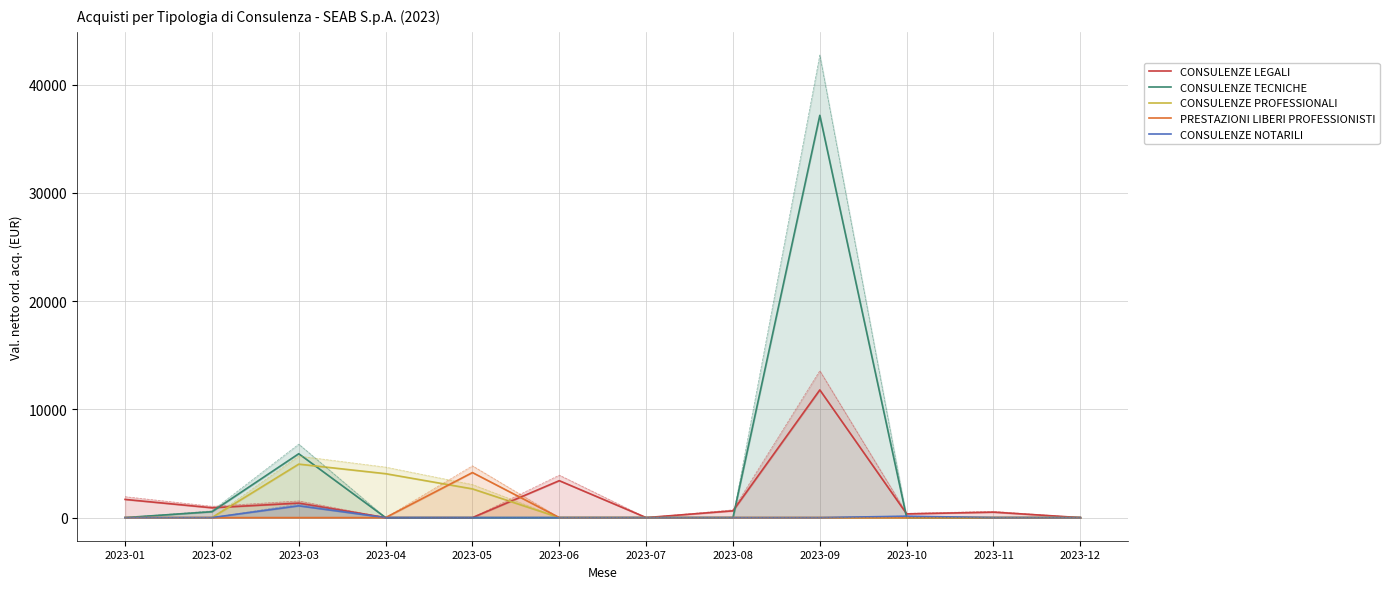

Which series ends up on top after the final intersection of CONSULENZE TECNICHE and CONSULENZE NOTARILI?

CONSULENZE NOTARILI